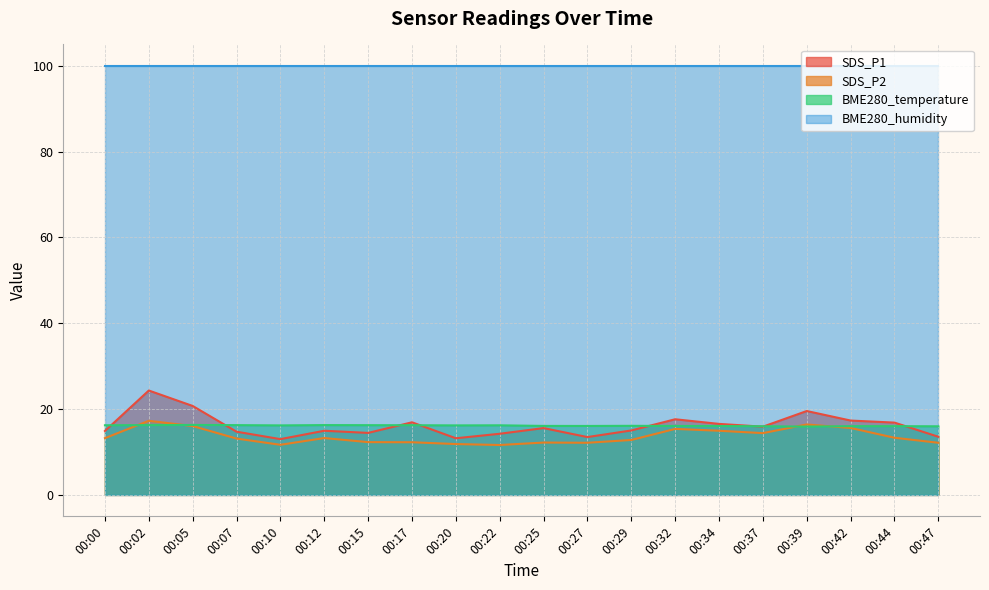

What is the difference between the highest and lowest values at 00:15?

87.7